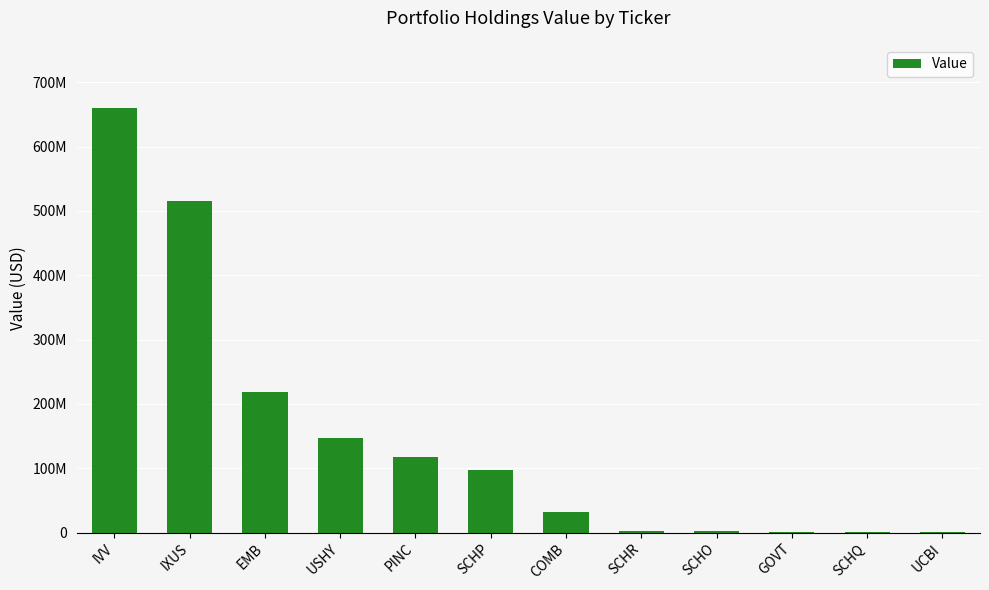

What is the minimum value shown in the chart?

1129000